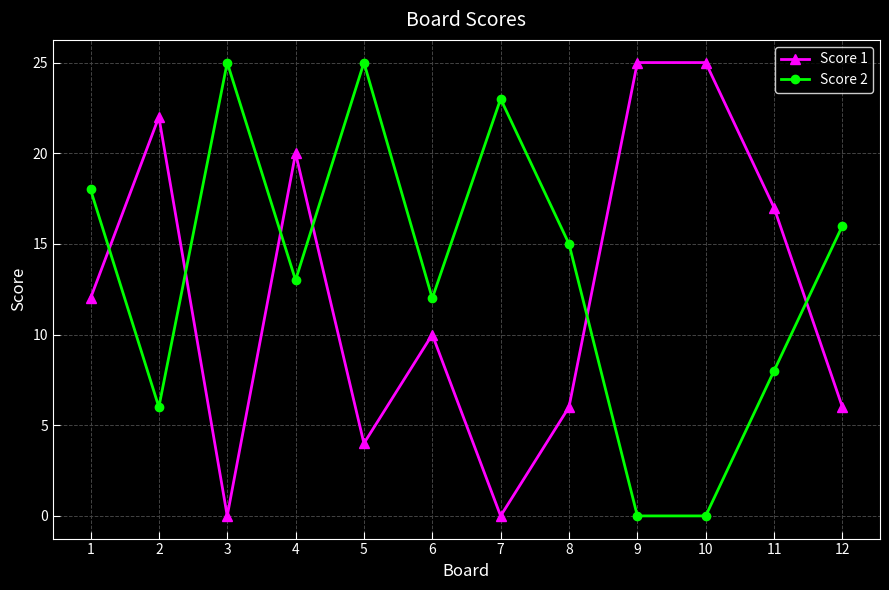

True or false: Score 2 has more than 0 interior local peaks.

True